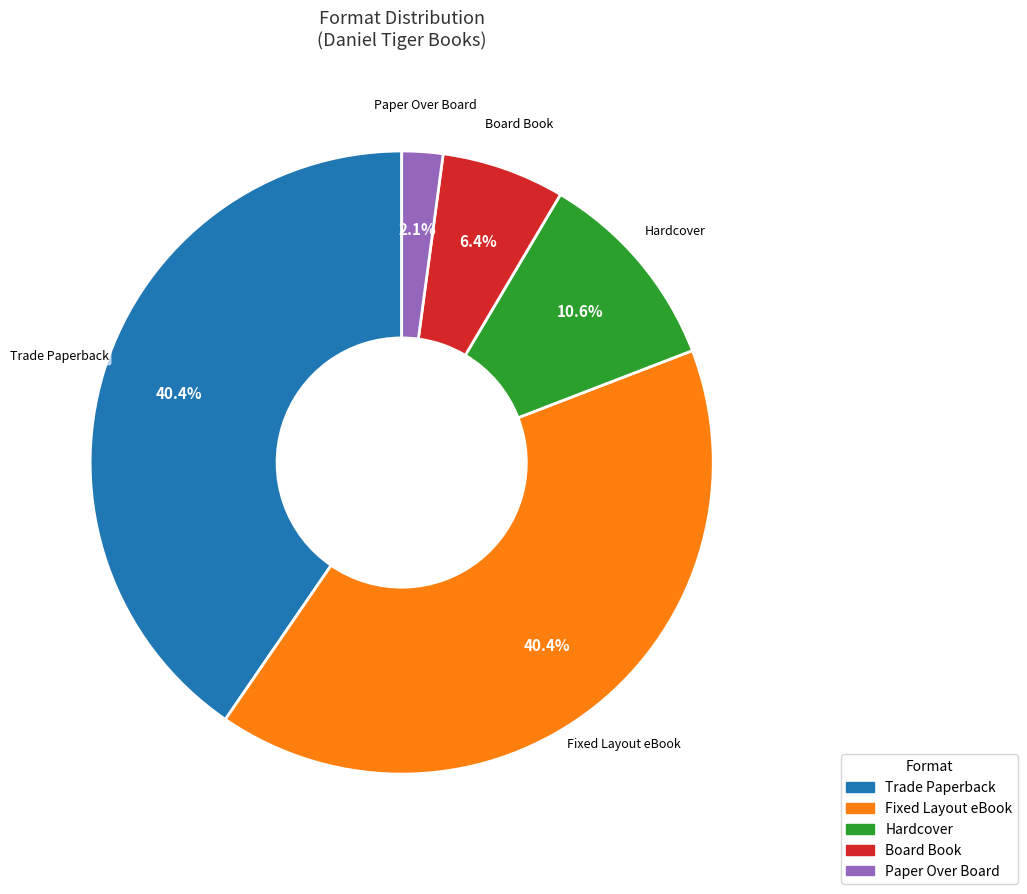

Is there a majority slice in this chart?

No